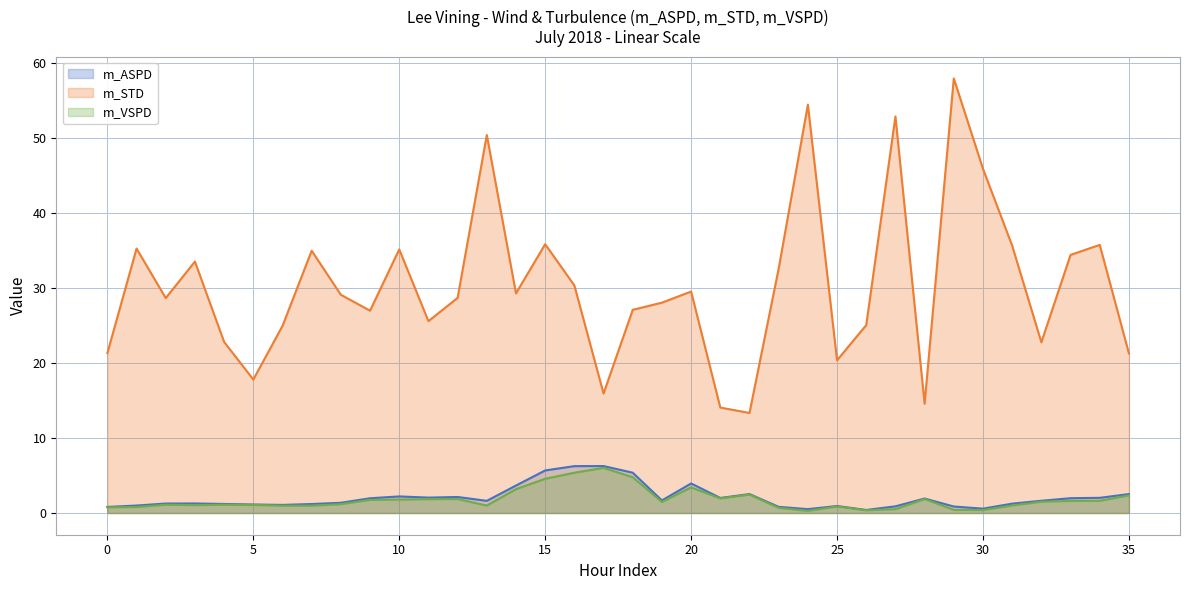

How many data points in m_VSPD line are above 1?

24